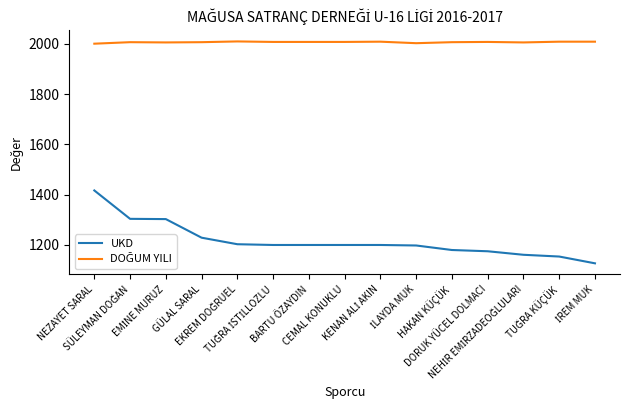

What is the difference between the highest and lowest values at NEZAYET SARAL?

584